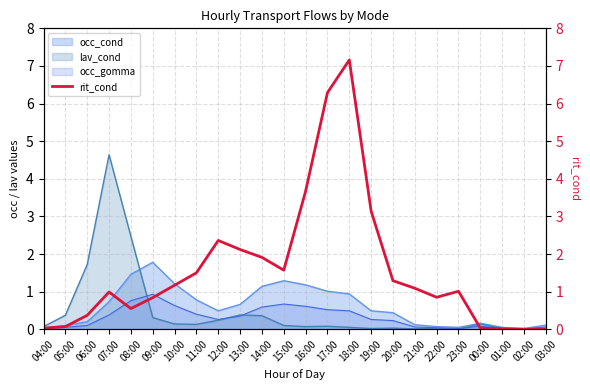

The chart shows a value of 1.9 at 14:00. True or false?

True